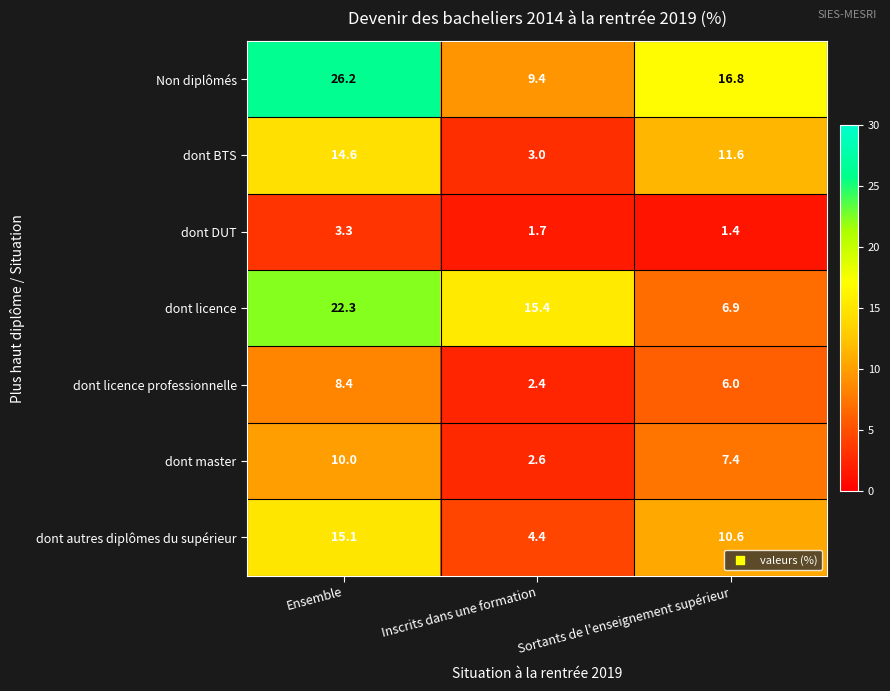

Reading left to right, extract all data points from this chart.

Non diplômés: Ensemble=26.2	Inscrits dans une formation=9.4	Sortants de l'enseignement supérieur=16.8
dont BTS: Ensemble=14.6	Inscrits dans une formation=3.0	Sortants de l'enseignement supérieur=11.6
dont DUT: Ensemble=3.3	Inscrits dans une formation=1.7	Sortants de l'enseignement supérieur=1.4
dont licence: Ensemble=22.3	Inscrits dans une formation=15.4	Sortants de l'enseignement supérieur=6.9
dont licence professionnelle: Ensemble=8.4	Inscrits dans une formation=2.4	Sortants de l'enseignement supérieur=6.0
dont master: Ensemble=10.0	Inscrits dans une formation=2.6	Sortants de l'enseignement supérieur=7.4
dont autres diplômes du supérieur: Ensemble=15.1	Inscrits dans une formation=4.4	Sortants de l'enseignement supérieur=10.6